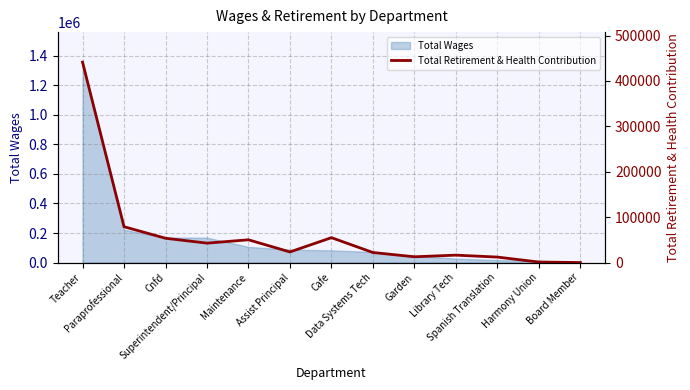

Where is the data nearest to the value 220649?

Paraprofessional